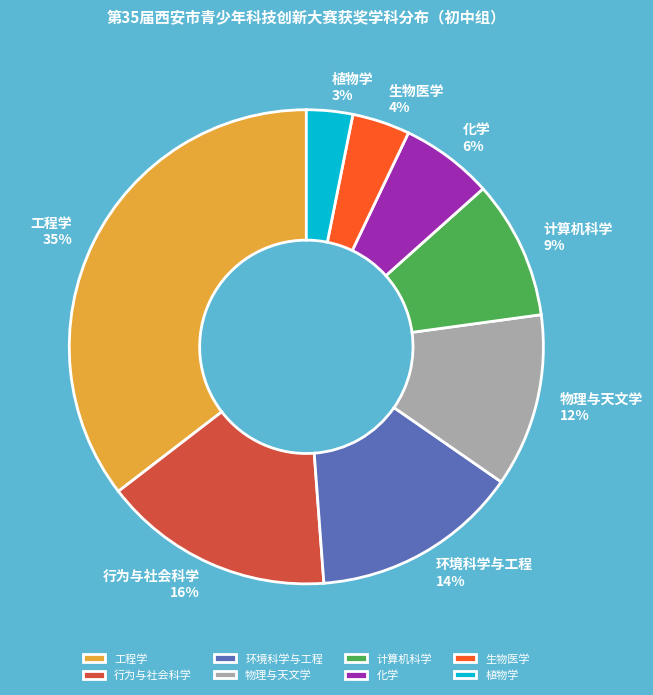

To the nearest percent, what portion does 化学 represent?

6%